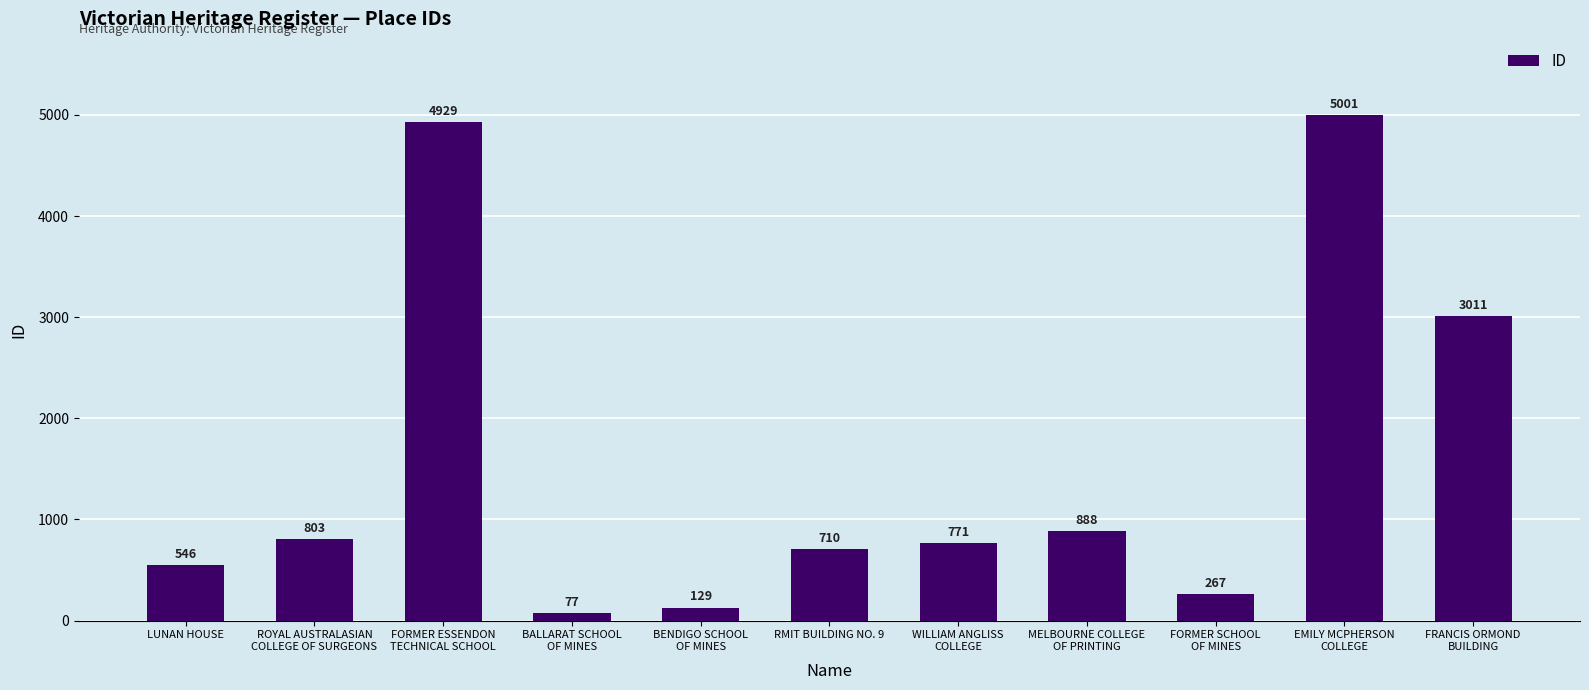

What is the difference between the values at WILLIAM ANGLISS
COLLEGE and MELBOURNE COLLEGE
OF PRINTING?

117